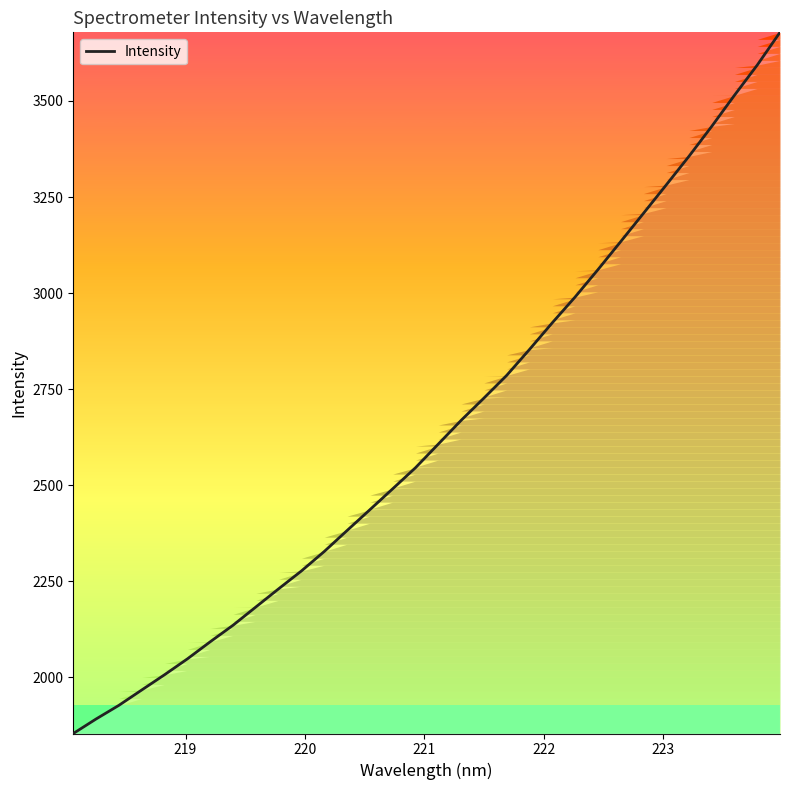

Count the number of data series in this chart.

1